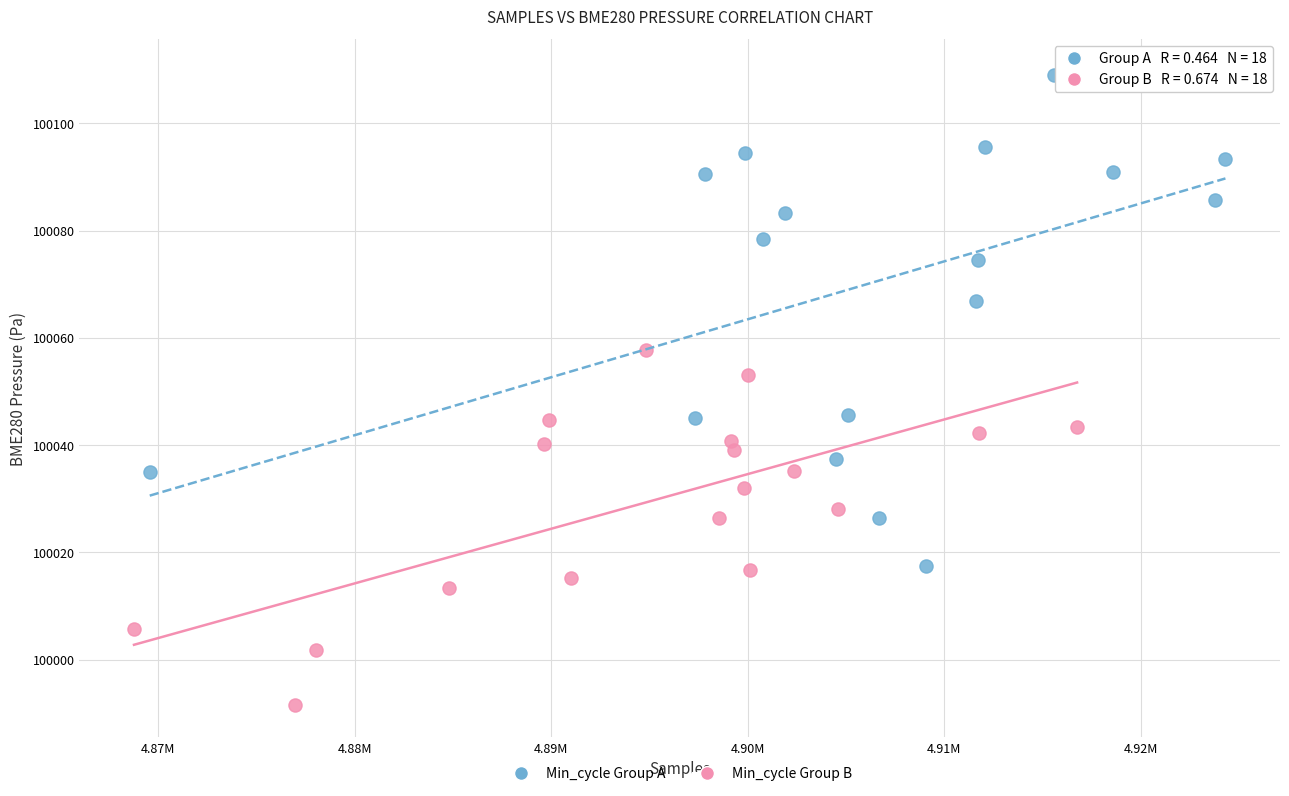

Which series has the largest Y range (max minus min)?

Min_cycle Group A